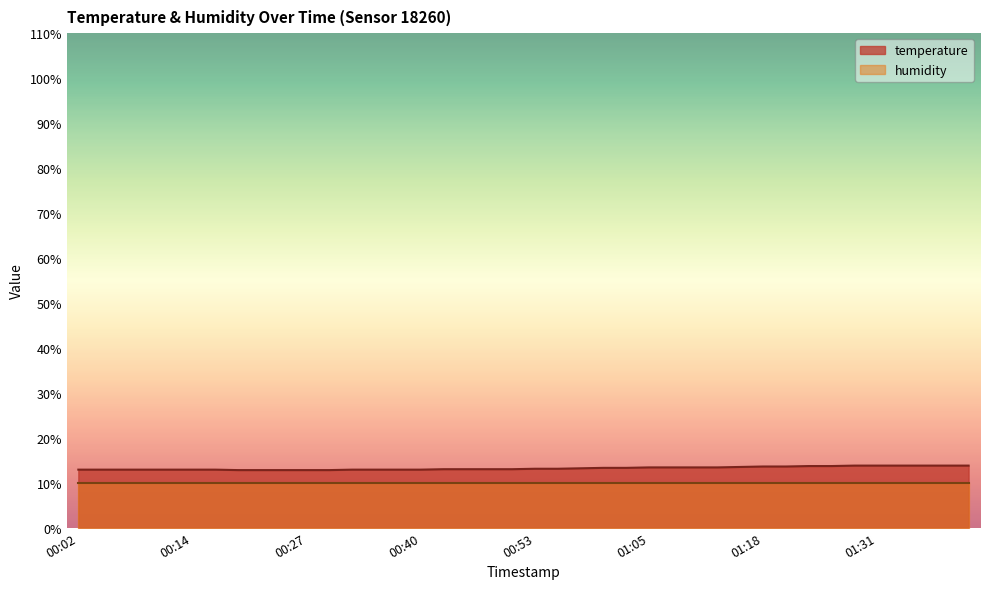

What is the minimum value shown in the chart?

10.0